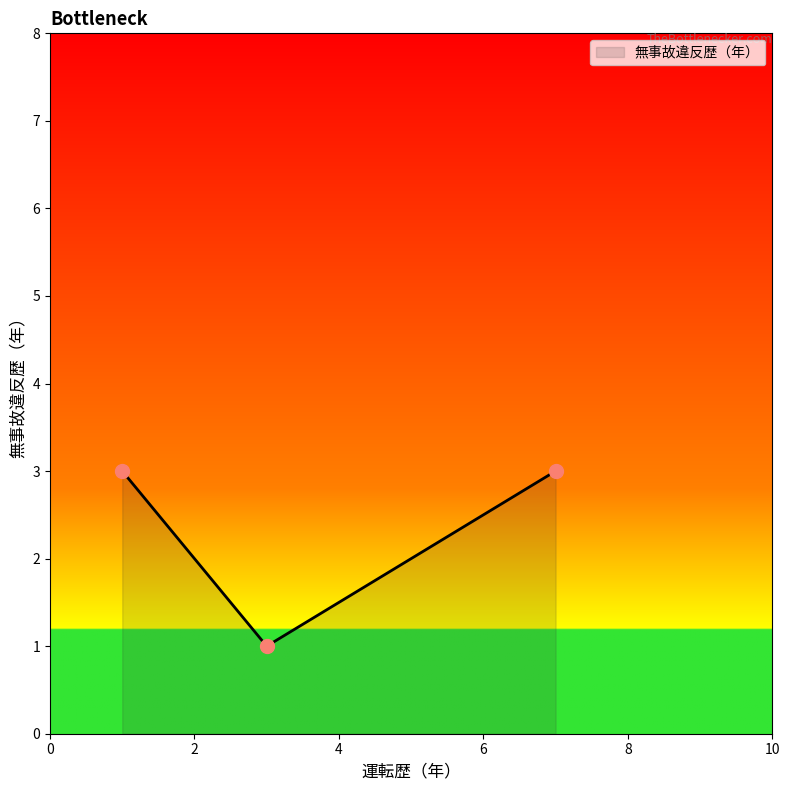

What is the greatest value displayed?

3